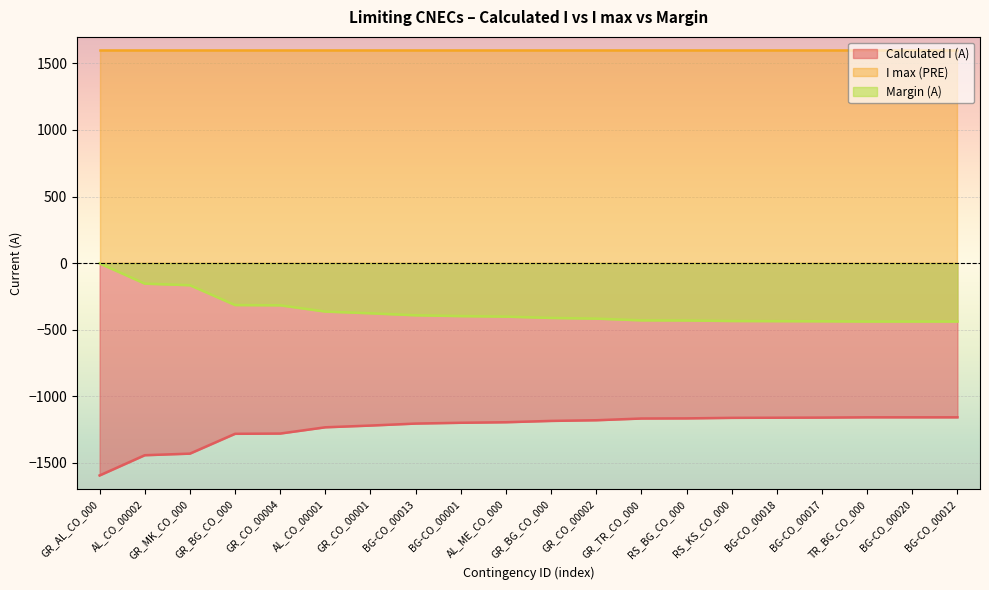

What are all the series names shown in the legend?

Calculated I (A), I max (PRE), Margin (A)